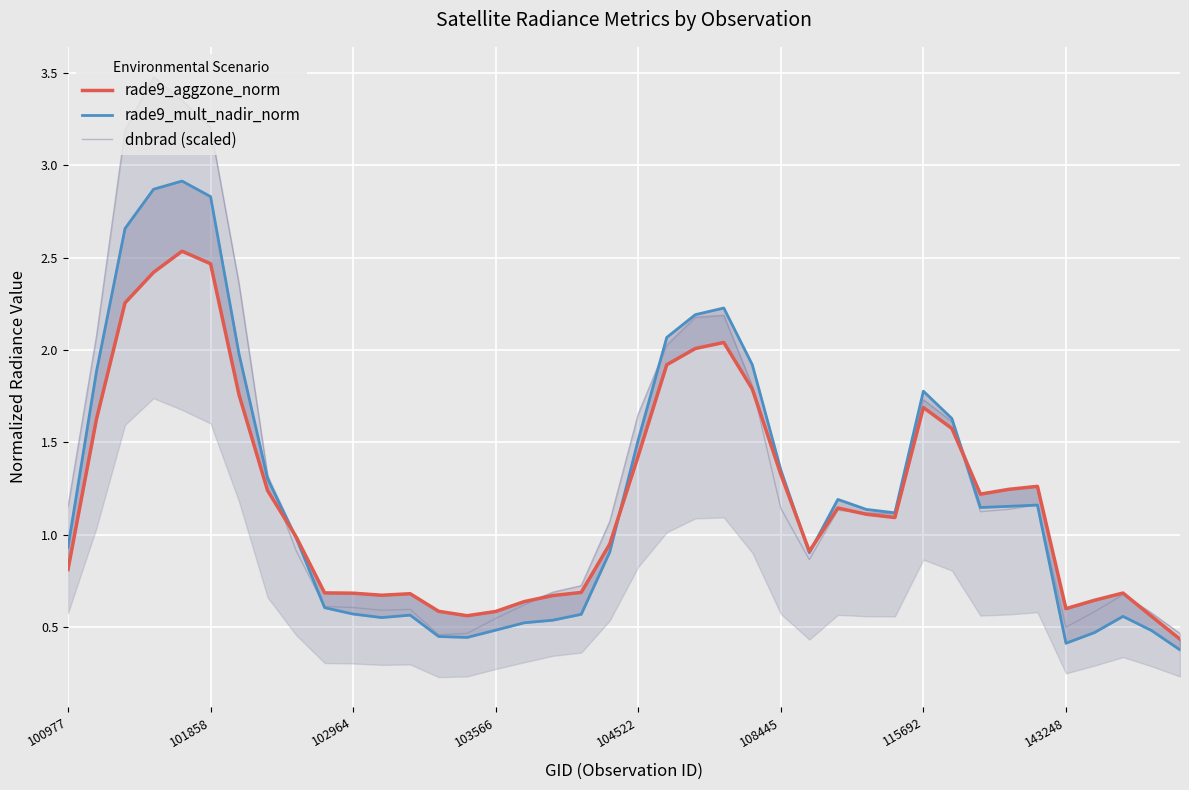

Read the dnbrad (scaled) value at 22.

2.2